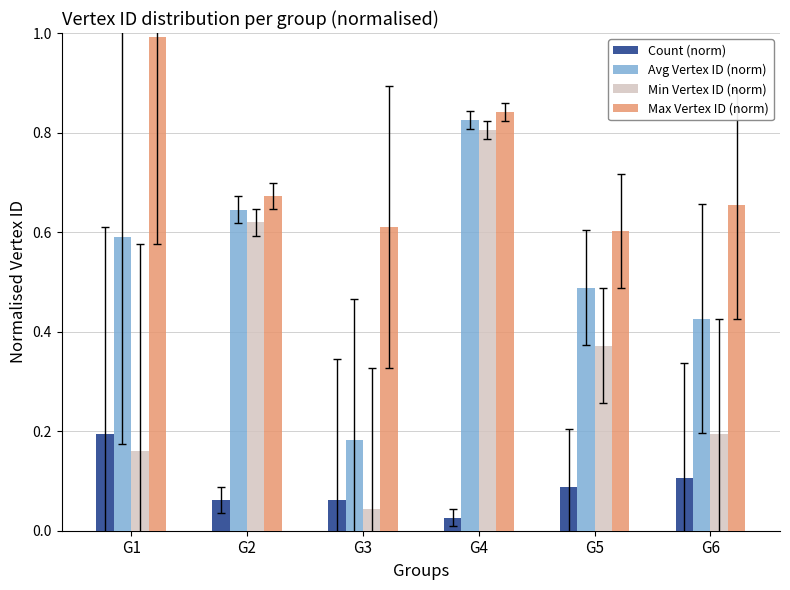

Is it true that Avg Vertex ID (norm) equals 0.9 at G1?

False